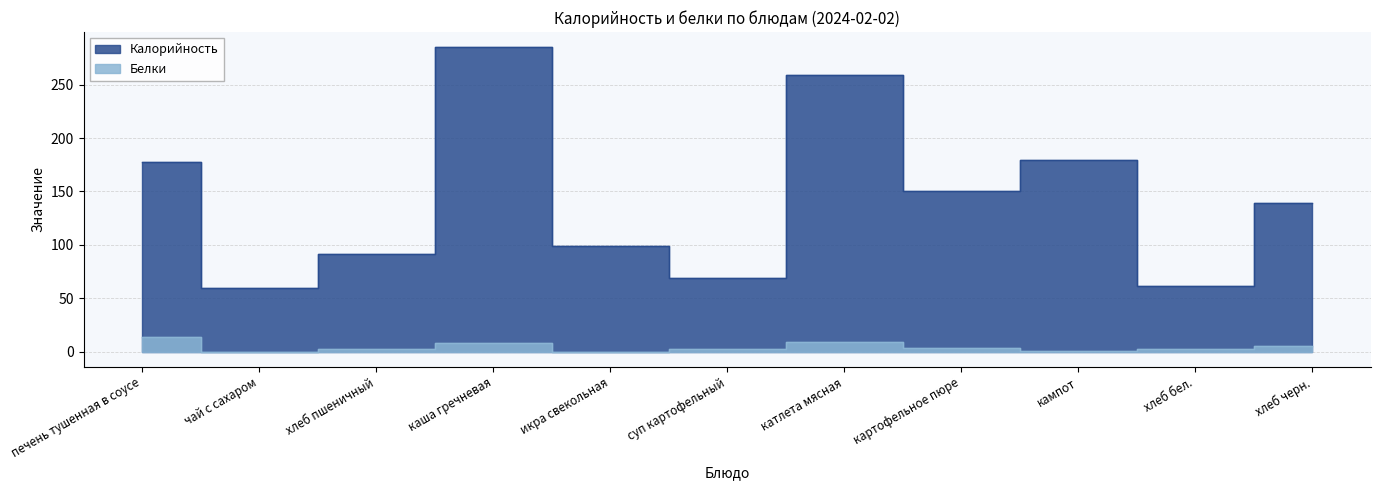

Which has a higher value, печень тушенная в соусе or суп картофельный?

печень тушенная в соусе